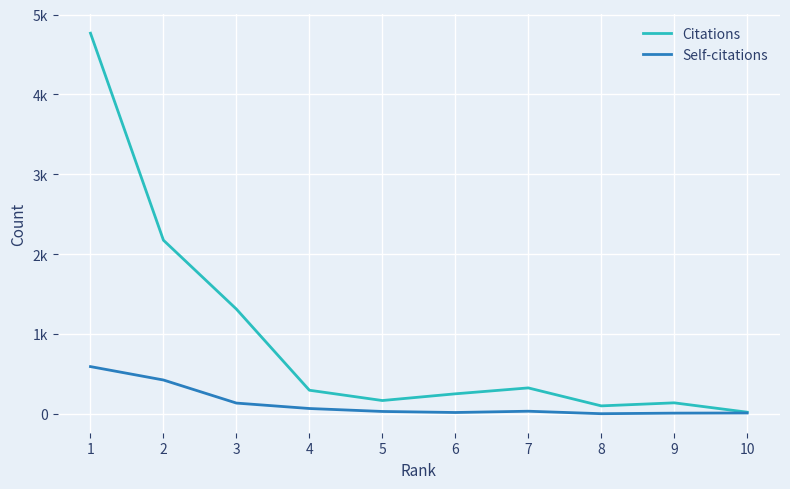

Is the value of Citations at 9 greater than the value of Self-citations at 4?

Yes